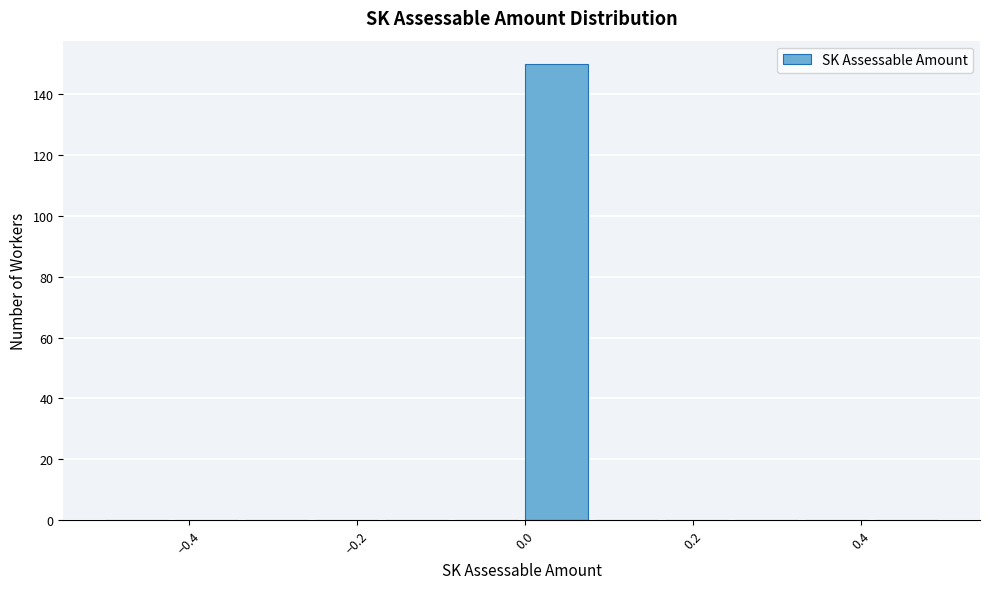

Reading left to right, transcribe this chart: for each bar, give the range it covers on the x-axis and its height. Neither the bar edges nor the heights are printed on the chart, so give them approximately, as read against the axes.

-0.50 to -0.42: 0
-0.42 to -0.34: 0
-0.34 to -0.24: 0
-0.24 to -0.16: 0
-0.16 to -0.08: 0
-0.08 to 0.00: 0
0.00 to 0.08: 150
0.08 to 0.16: 0
0.16 to 0.26: 0
0.26 to 0.34: 0
0.34 to 0.42: 0
0.42 to 0.50: 0